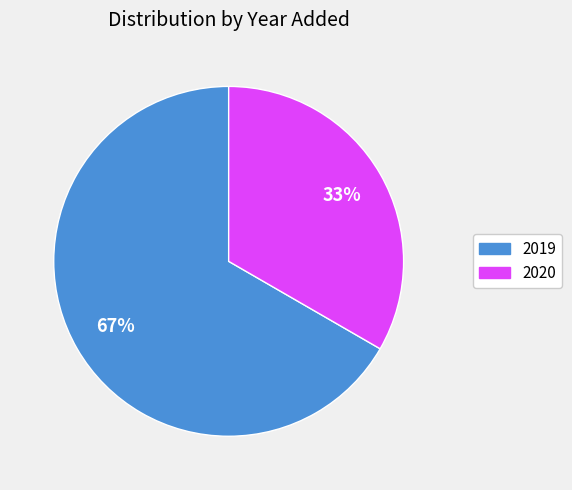

How many segments does this pie chart have?

2